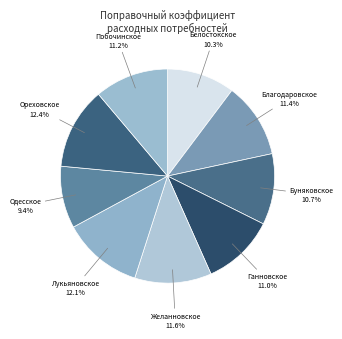

How many segments does this pie chart have?

9